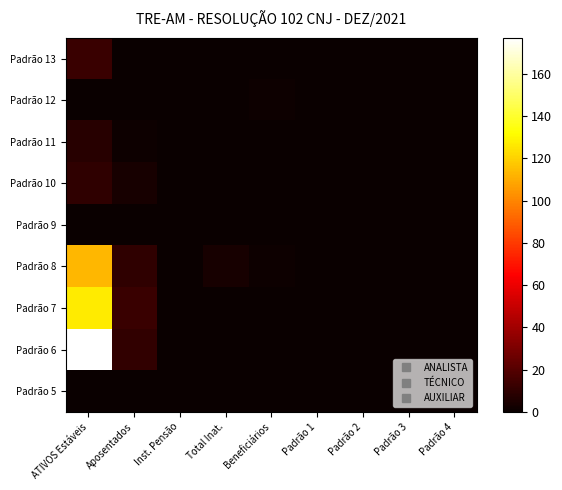

Reading right to left, transcribe all the data shown in this chart.

Padrão 13: Padrão 4=0	Padrão 3=0	Padrão 2=0	Padrão 1=0	Beneficiários=0	Total Inat.=0	Inst. Pensão=0	Aposentados=0	ATIVOS Estáveis=13
Padrão 12: Padrão 4=0	Padrão 3=0	Padrão 2=0	Padrão 1=0	Beneficiários=1	Total Inat.=0	Inst. Pensão=0	Aposentados=0	ATIVOS Estáveis=0
Padrão 11: Padrão 4=0	Padrão 3=0	Padrão 2=0	Padrão 1=0	Beneficiários=0	Total Inat.=0	Inst. Pensão=0	Aposentados=1	ATIVOS Estáveis=8
Padrão 10: Padrão 4=0	Padrão 3=0	Padrão 2=0	Padrão 1=0	Beneficiários=0	Total Inat.=0	Inst. Pensão=0	Aposentados=4	ATIVOS Estáveis=10
Padrão 9: Padrão 4=0	Padrão 3=0	Padrão 2=0	Padrão 1=0	Beneficiários=0	Total Inat.=0	Inst. Pensão=0	Aposentados=0	ATIVOS Estáveis=0
Padrão 8: Padrão 4=0	Padrão 3=0	Padrão 2=0	Padrão 1=0	Beneficiários=1	Total Inat.=4	Inst. Pensão=0	Aposentados=10	ATIVOS Estáveis=113
Padrão 7: Padrão 4=0	Padrão 3=0	Padrão 2=0	Padrão 1=0	Beneficiários=0	Total Inat.=0	Inst. Pensão=0	Aposentados=13	ATIVOS Estáveis=127
Padrão 6: Padrão 4=0	Padrão 3=0	Padrão 2=0	Padrão 1=0	Beneficiários=0	Total Inat.=0	Inst. Pensão=0	Aposentados=11	ATIVOS Estáveis=177
Padrão 5: Padrão 4=0	Padrão 3=0	Padrão 2=0	Padrão 1=0	Beneficiários=0	Total Inat.=0	Inst. Pensão=0	Aposentados=0	ATIVOS Estáveis=0